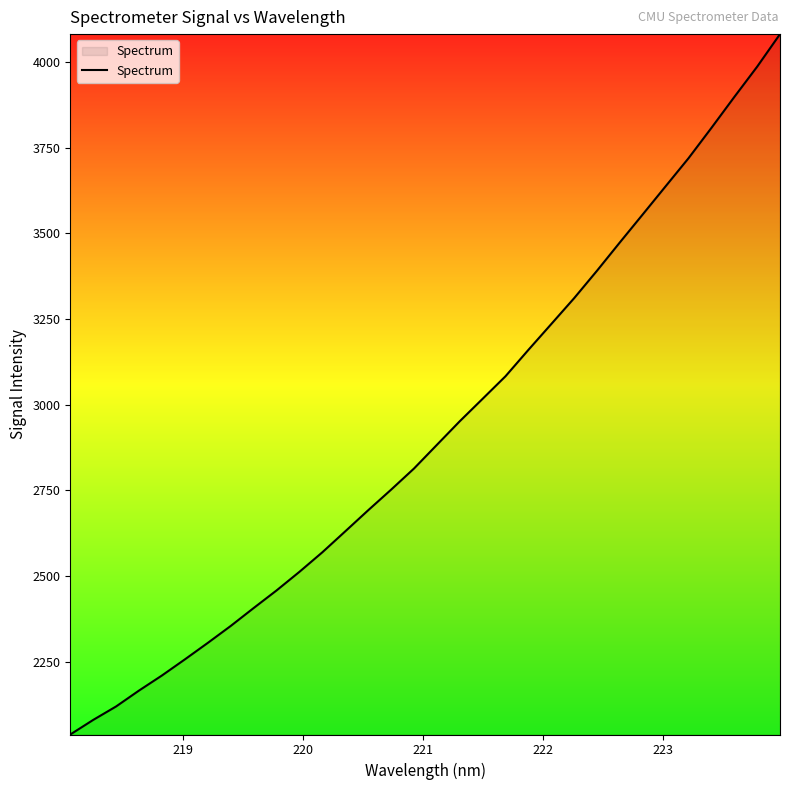

What is the maximum value shown in the chart?

4081.0